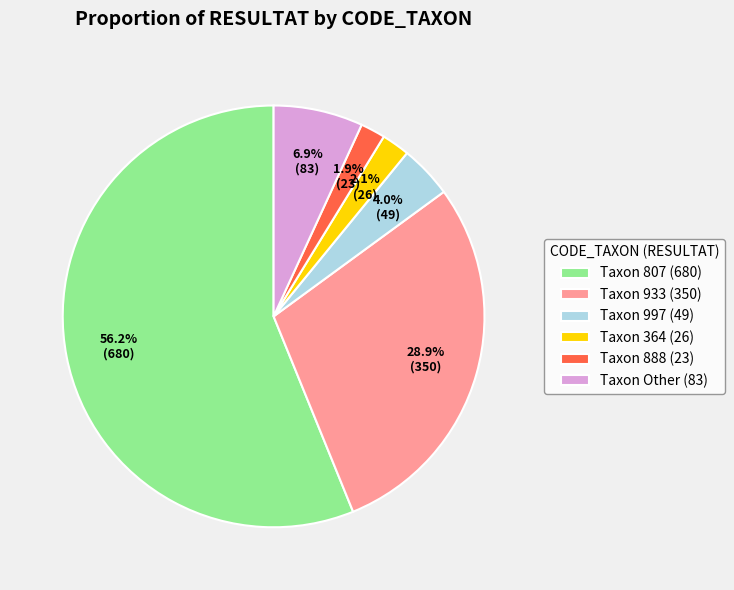

What is the ratio of the value at Taxon 997 (49) to the value at Taxon Other (83)?

0.6